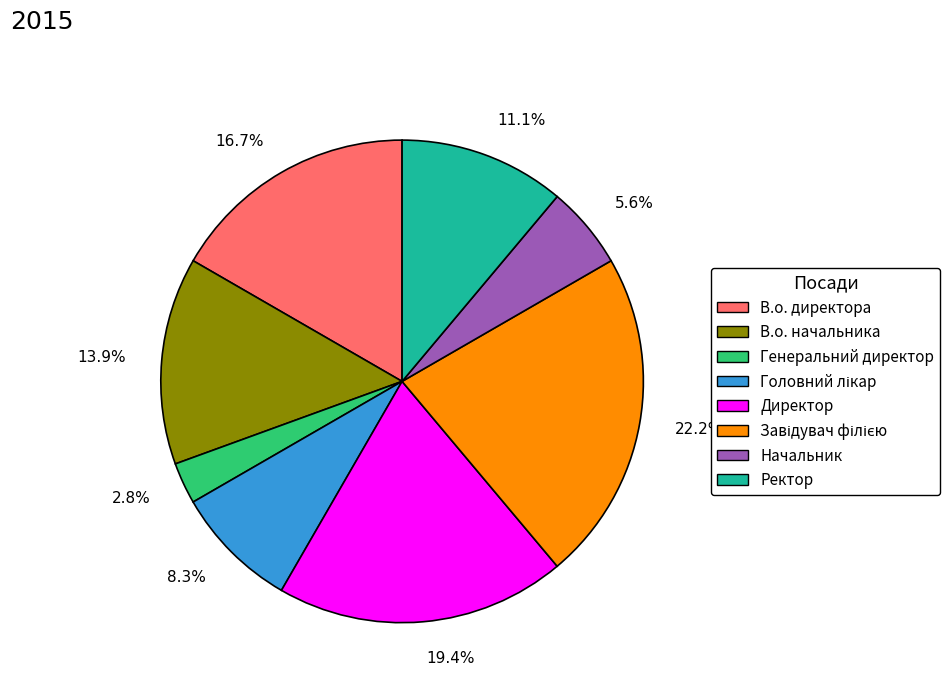

What is the ratio of the value at 5.6% to the value at 16.7%?

0.3